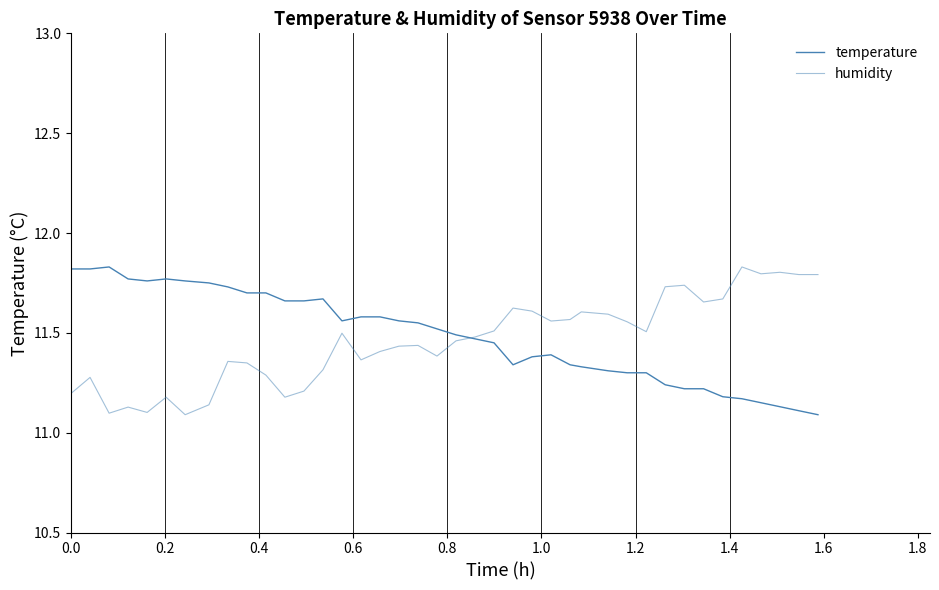

Count the humidity values in the range 11 to 12.

40